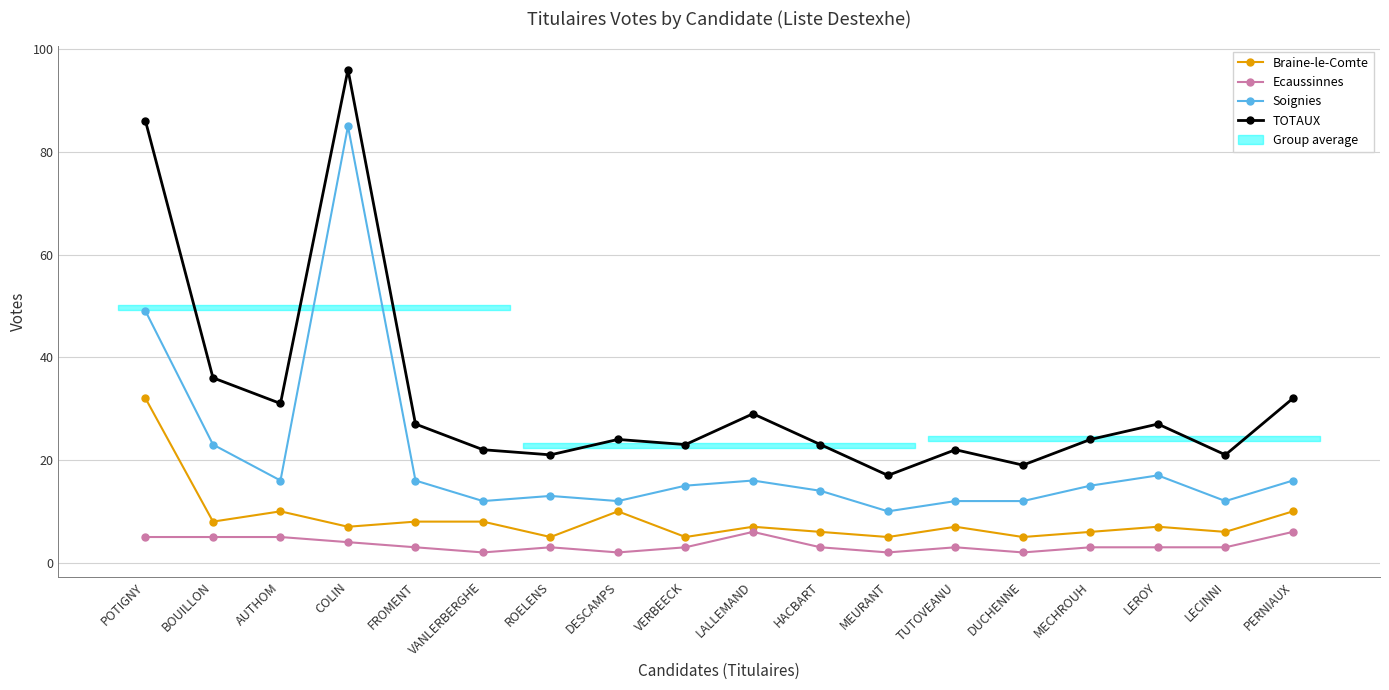

Between BOUILLON and TUTOVEANU, which series saw the biggest shift?

TOTAUX